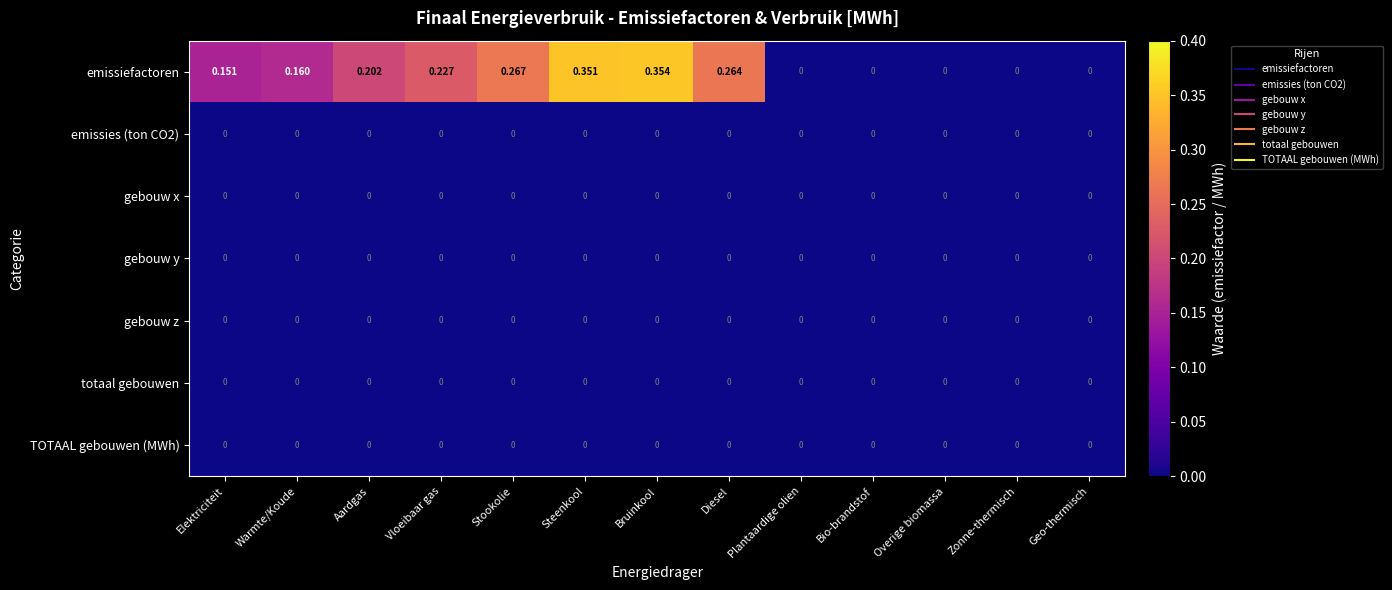

Which series has the widest spread of values?

emissiefactoren